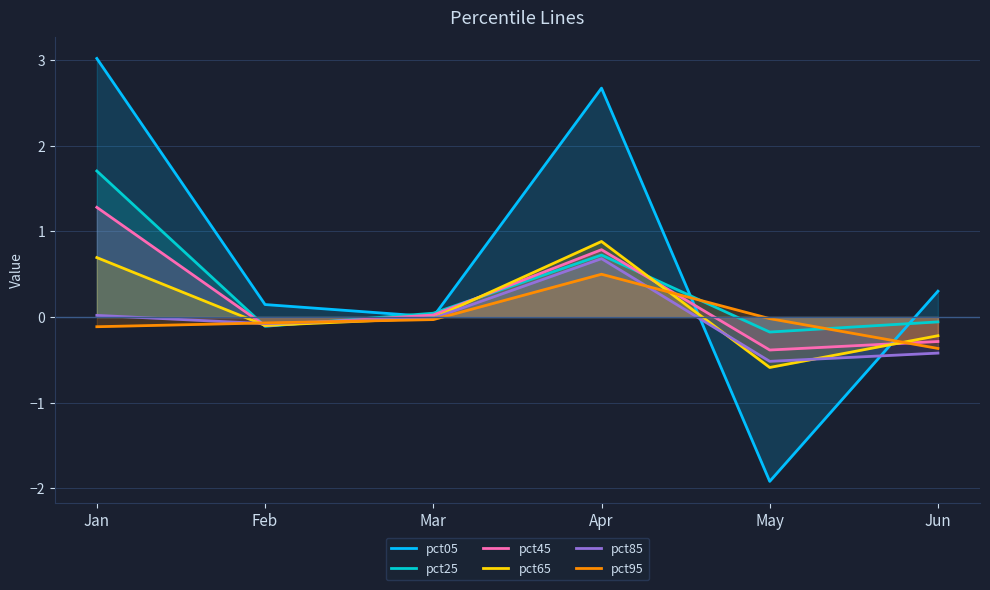

What is the lowest value of the pct85 series?

-0.5